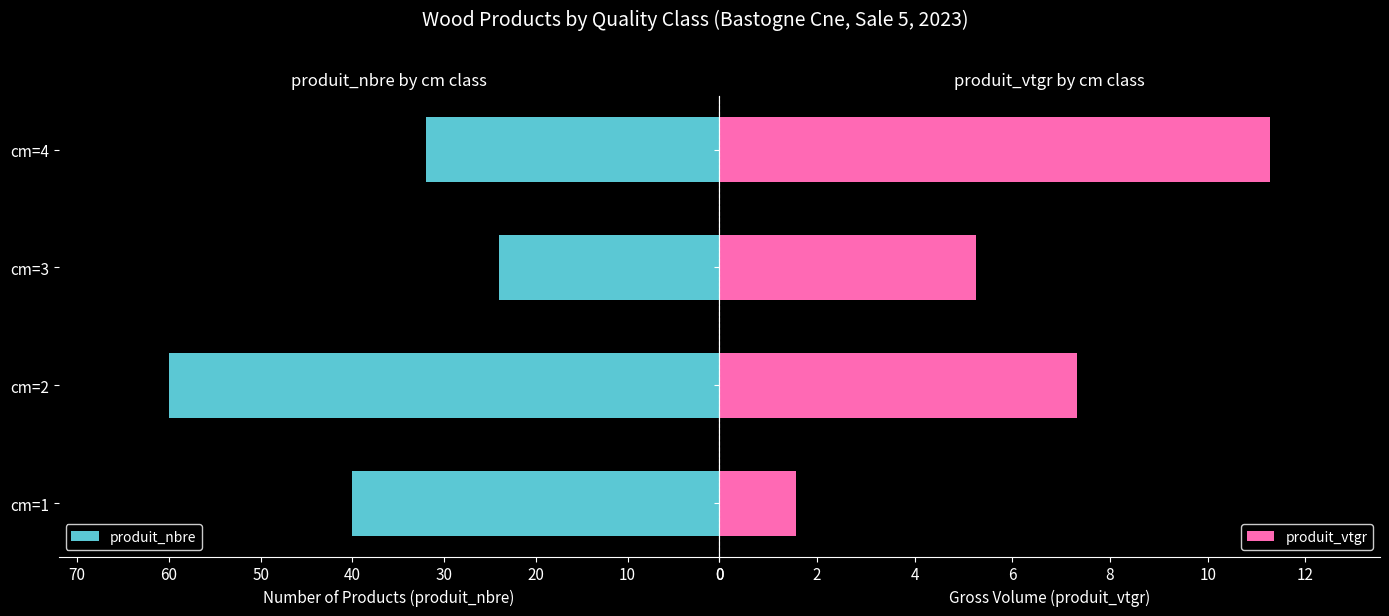

Rank the categories by produit_nbre value from lowest to highest.

cm=3, cm=4, cm=1, cm=2